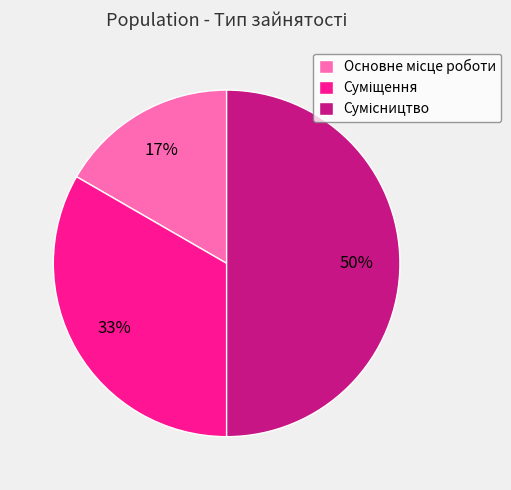

To the nearest percent, what is the average slice percentage?

33%